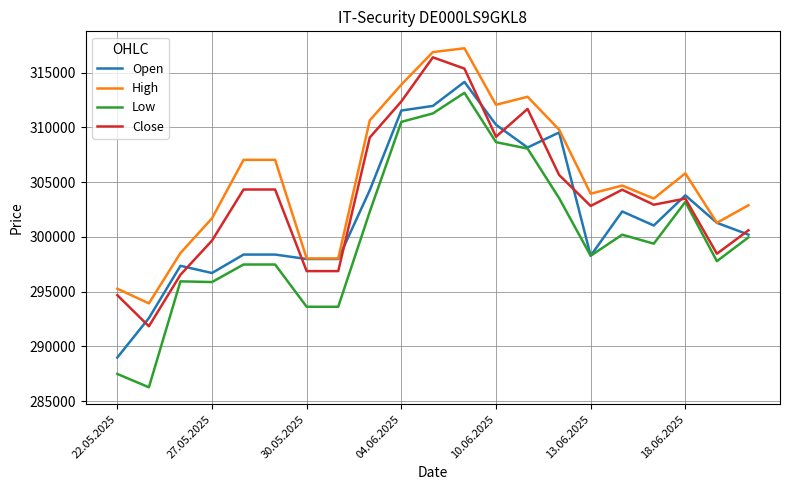

What is the minimum value for Close?

291831